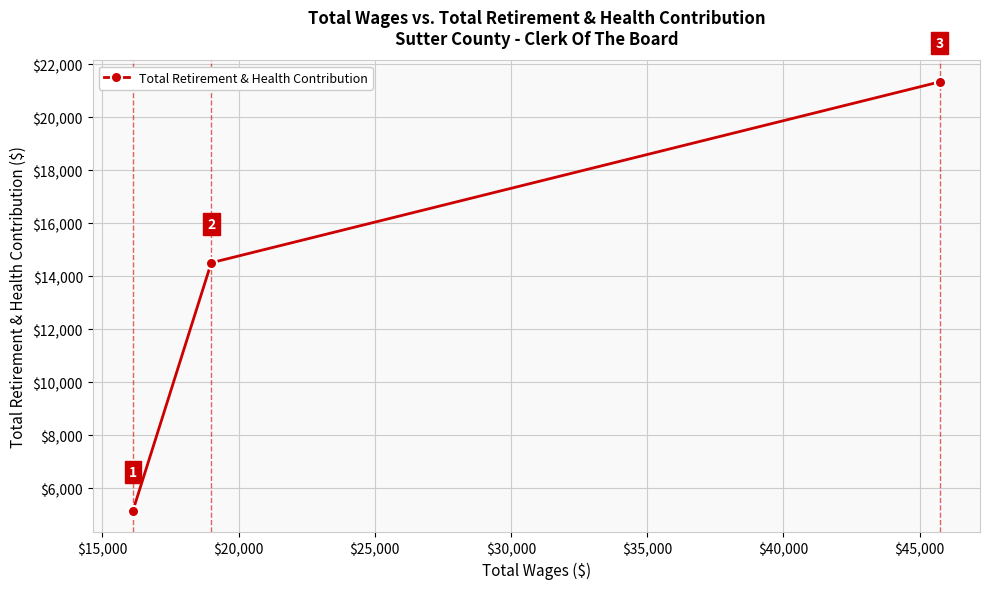

What is the minimum value shown in the chart?

5161